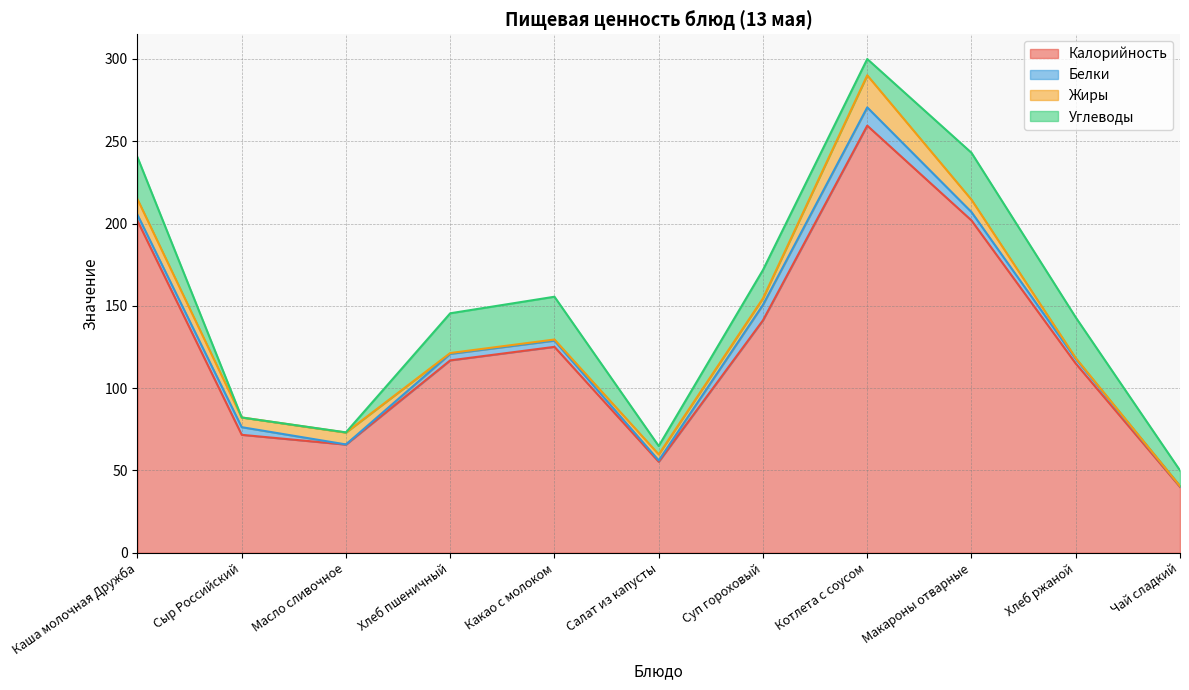

What is the average value of the Углеводы series?

15.5